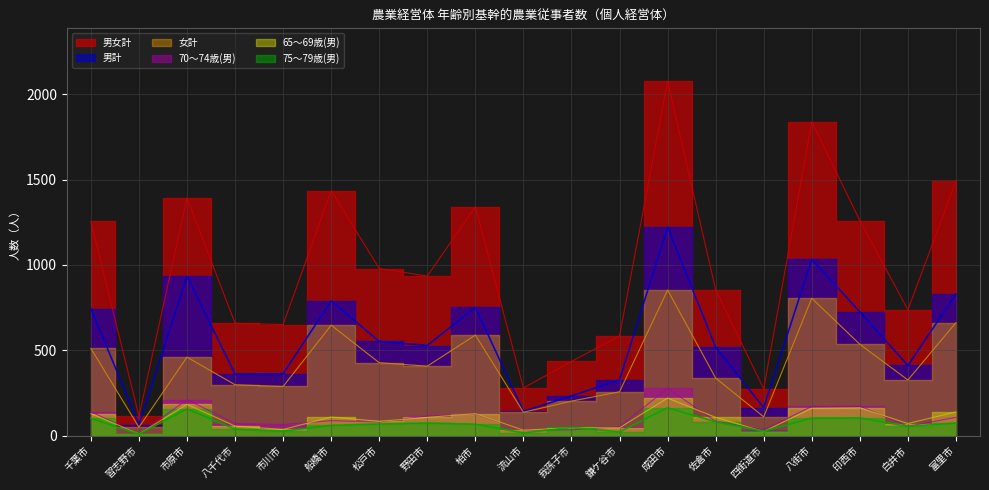

What is the difference between the maximum and minimum values in the 70〜74歳(男) series?

269